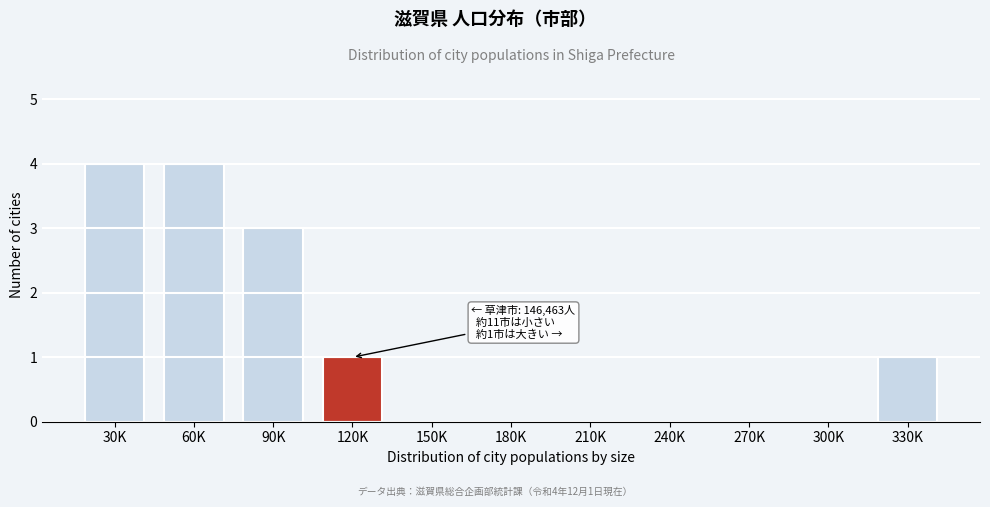

Reading left to right, list all the values displayed in this chart.

30K=4	60K=4	90K=3	120K=1	150K=0	180K=0	210K=0	240K=0	270K=0	300K=0	330K=1